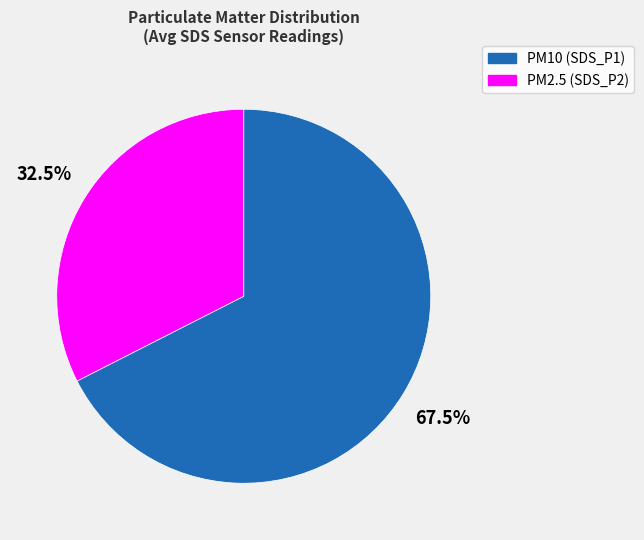

Does any single category account for the majority?

Yes